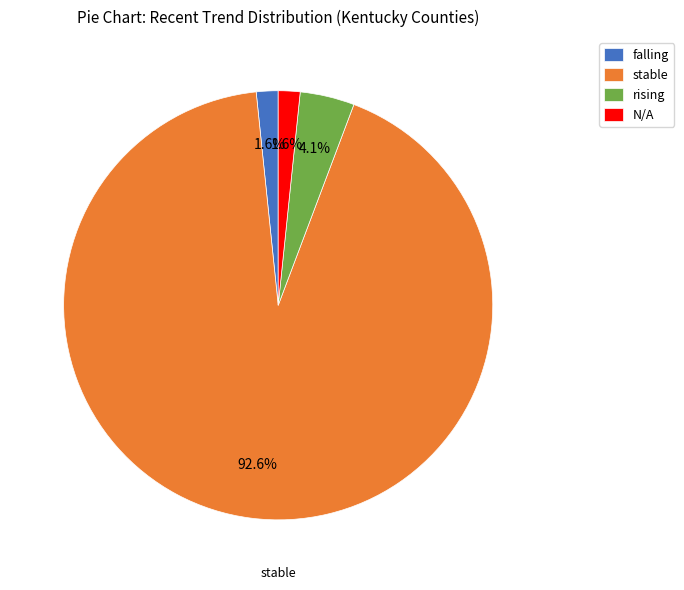

Which slice is the largest?

stable